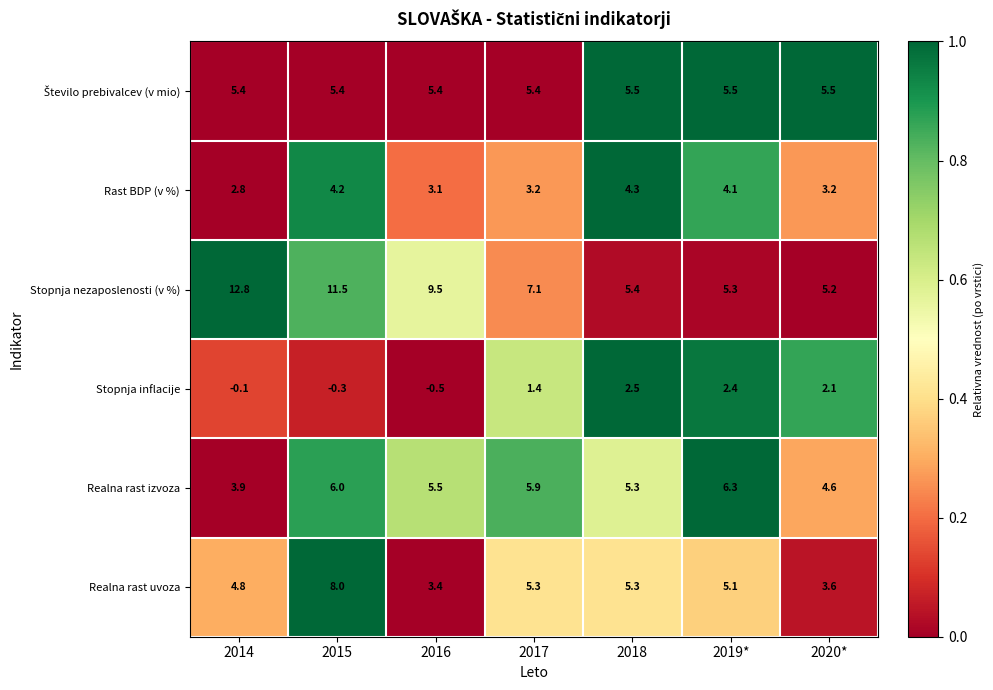

What is the sum of the Stopnja inflacije values at 2017 and 2018?

3.9